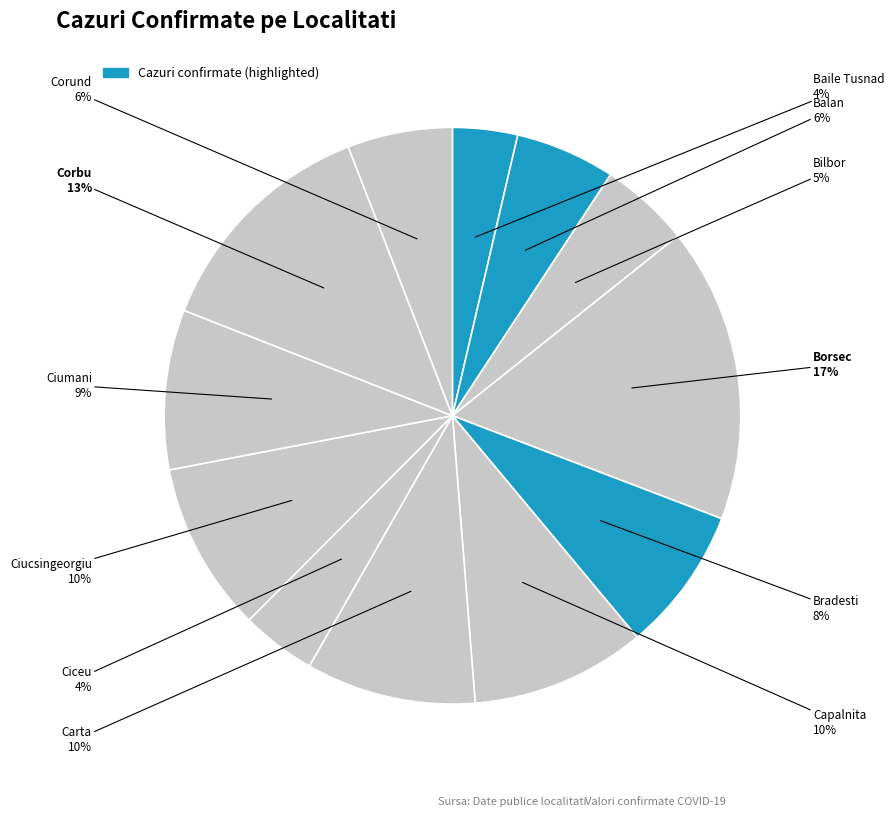

How many slices are in this pie chart?

12